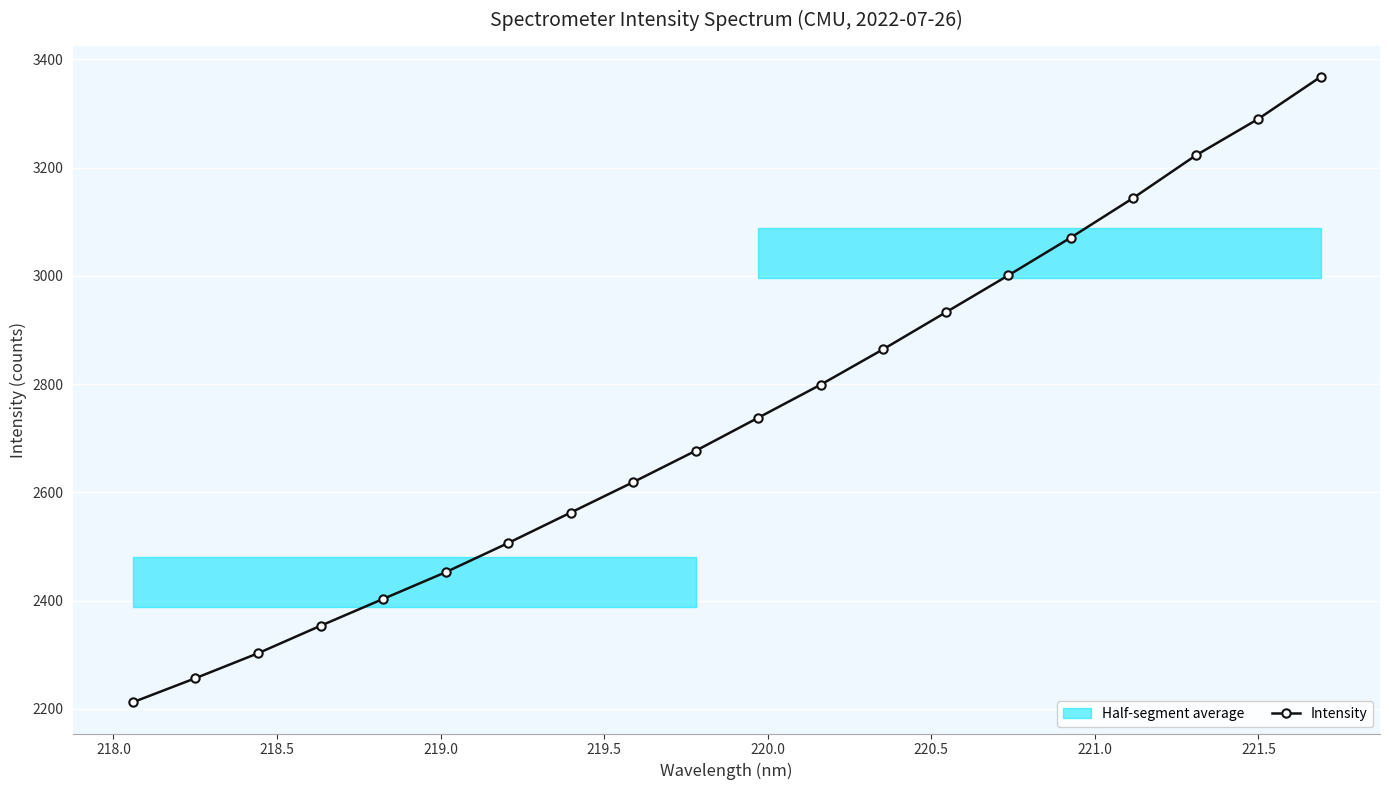

What is the difference between the maximum and second lowest values?

1111.0